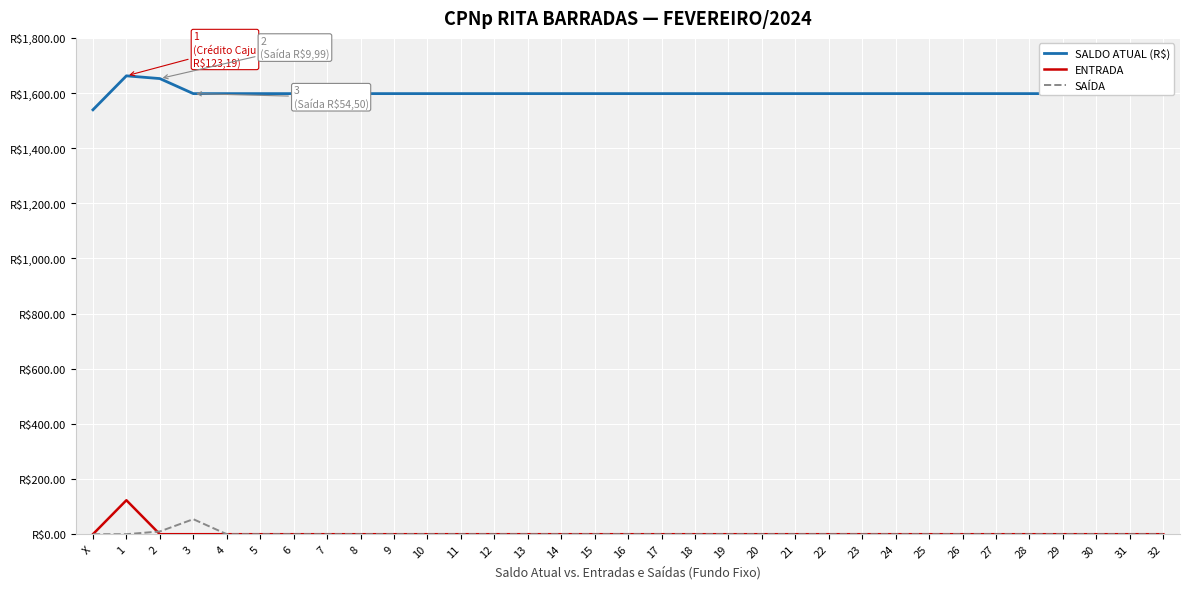

Does the chart display data point markers on the line(s)?

No